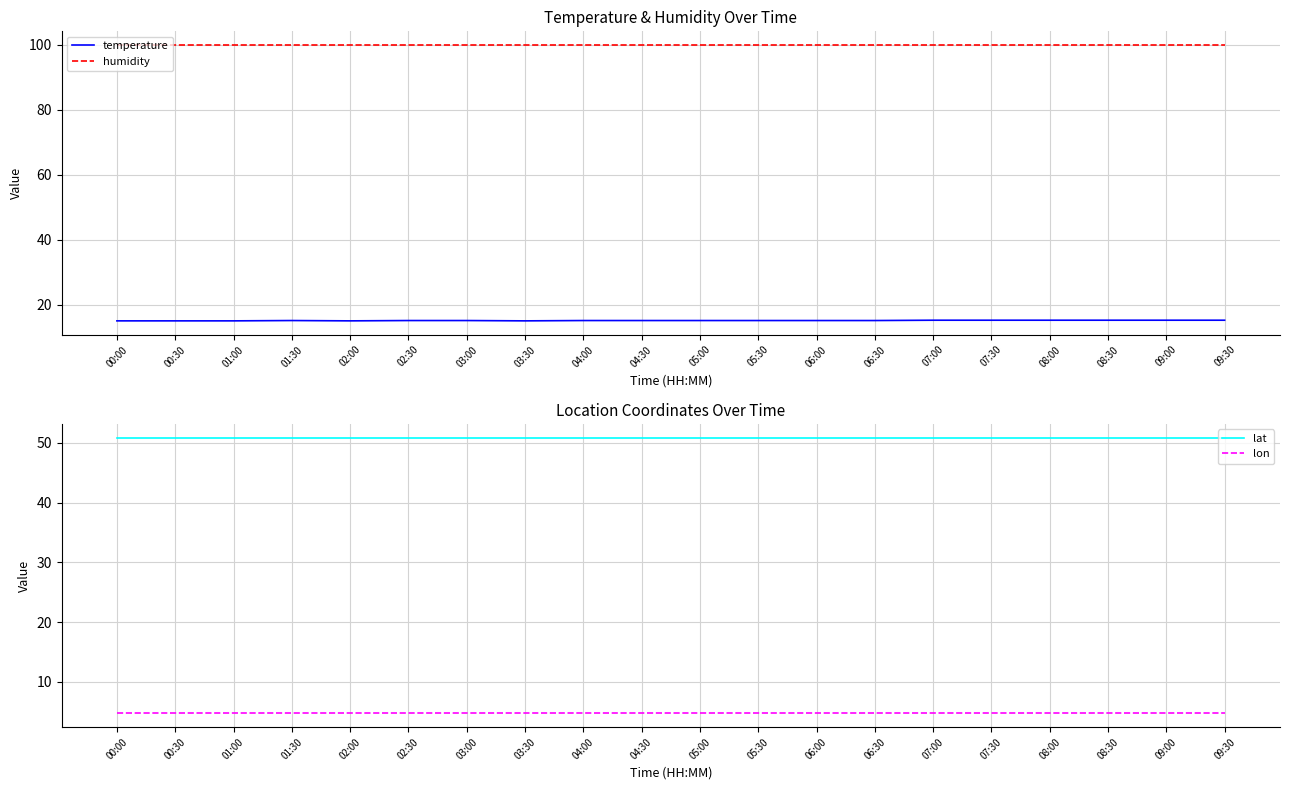

True or false: lat and humidity cross at least once.

False